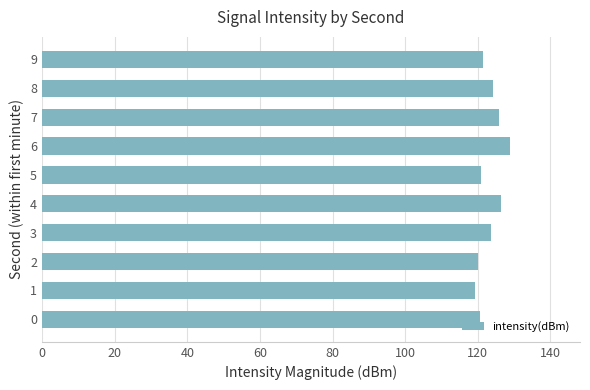

What is the ratio of the value at 5 to the value at 1?

1.0